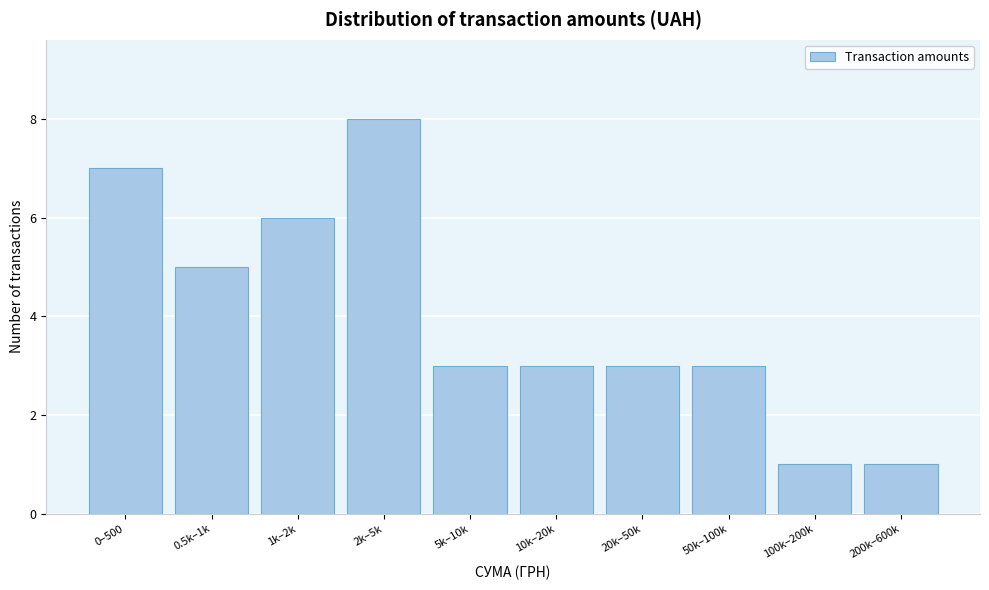

Reading left to right, transcribe all the data shown in this chart.

7	5	6	8	3	3	3	3	1	1